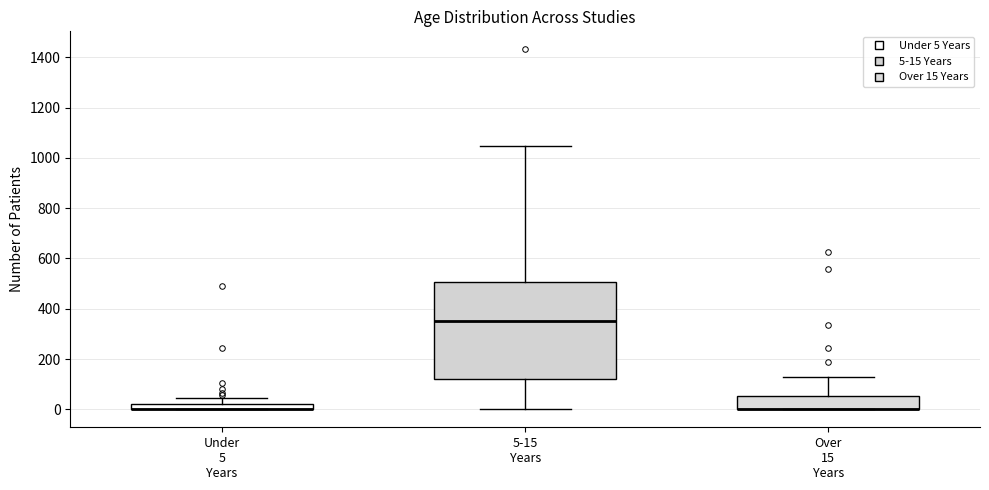

Comparing the boxes themselves (not the whiskers), which one is the tallest?

5-15 Years